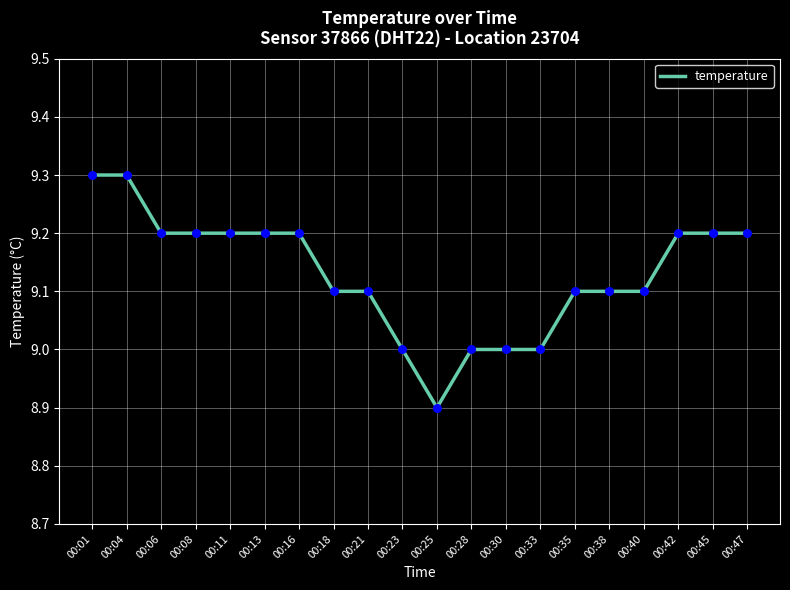

What is the ratio of the value at 00:30 to the value at 00:47?

1.0